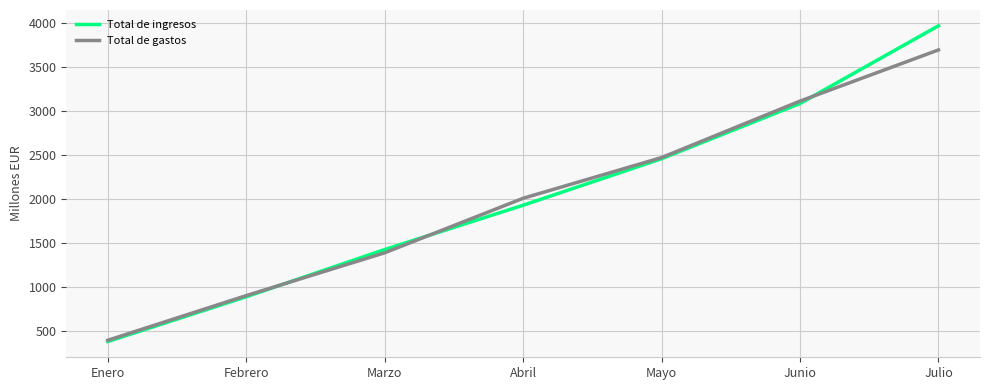

What is the smallest value displayed?

381